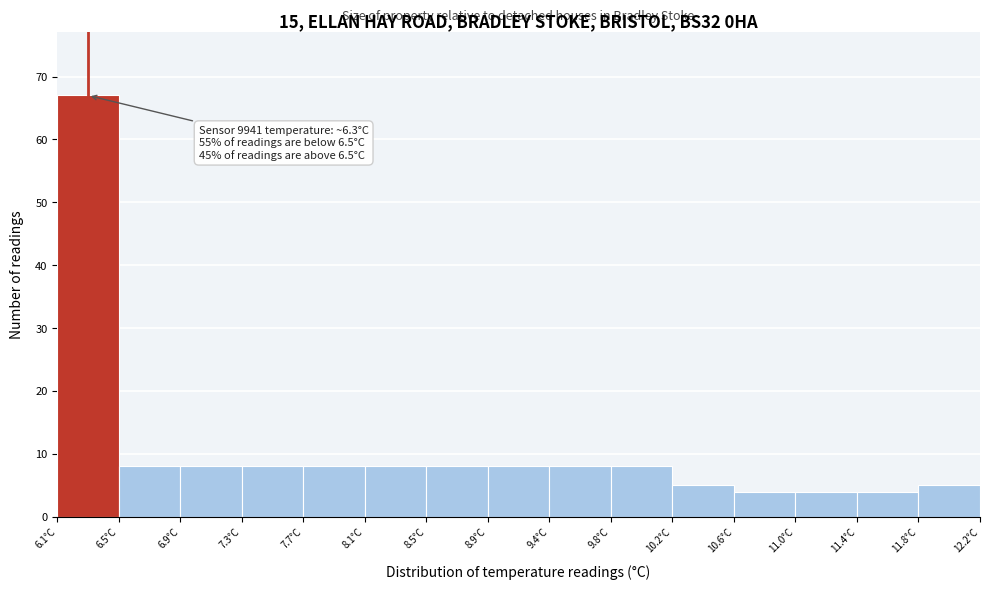

Which range on the x-axis has the tallest bar?

6.10 to 6.50